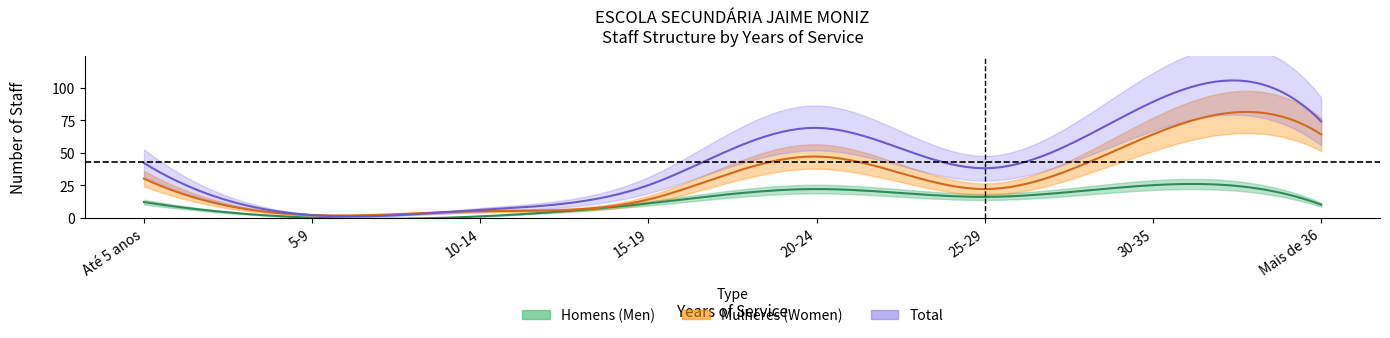

Count the Mulheres values in the range 14 to 64.

6